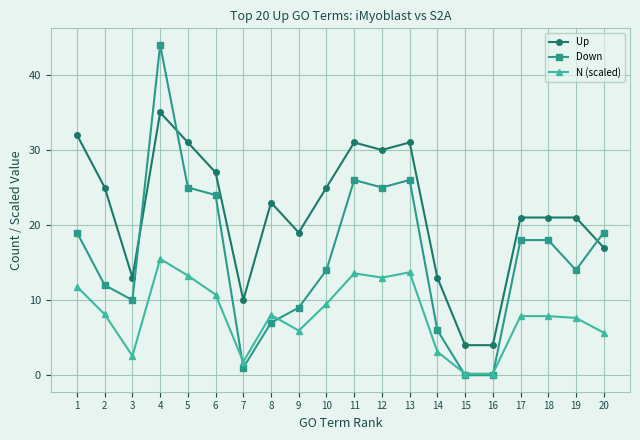

What is the total value across all series at 19?

42.6